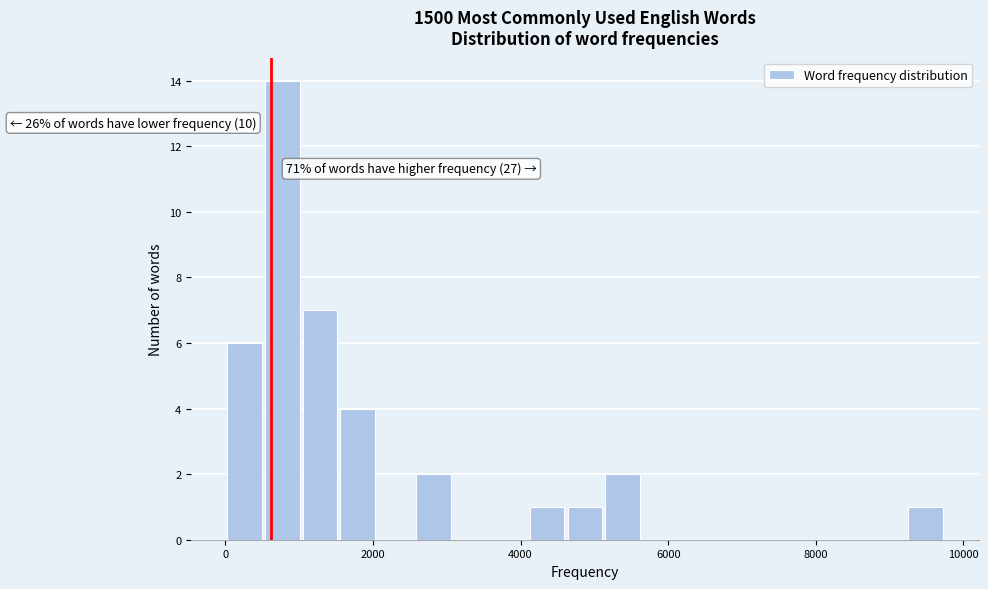

Around what value on the x-axis is the tallest bar? Give the approximate position of its centre, as read against the axis.

800